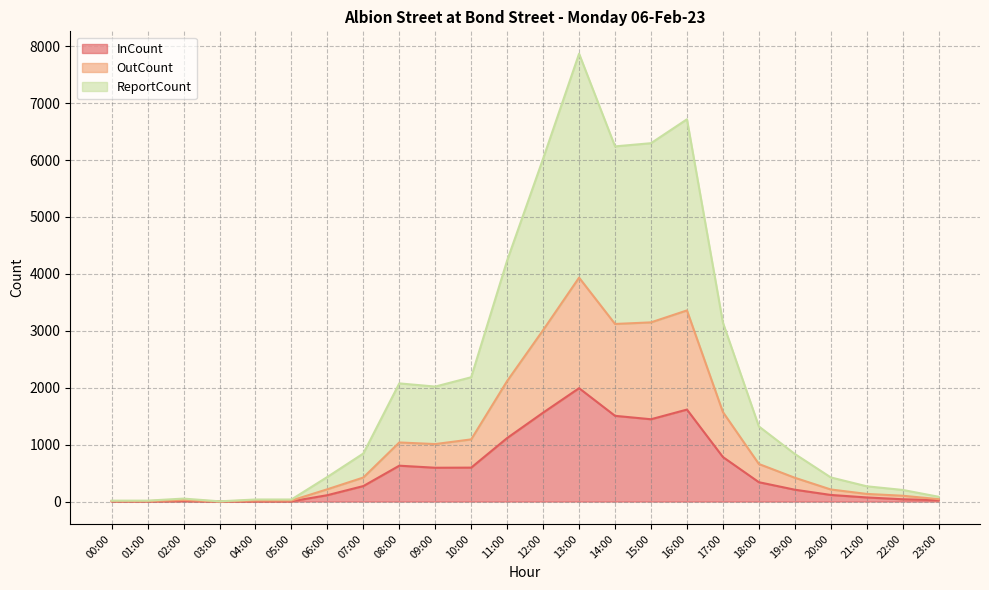

How many interior local valleys does the OutCount series have?

3